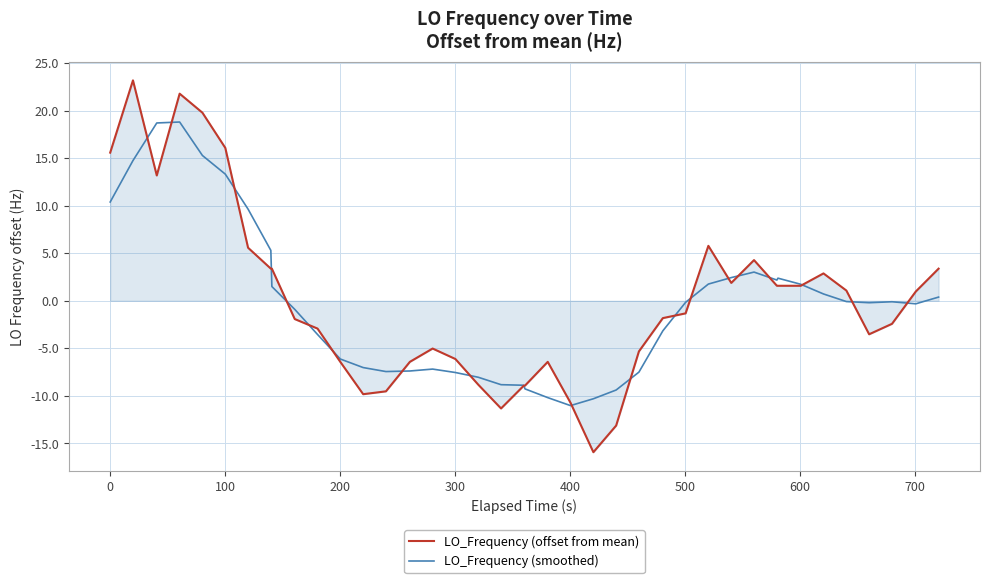

Which series has the largest range (max minus min)?

LO_Frequency (offset from mean)